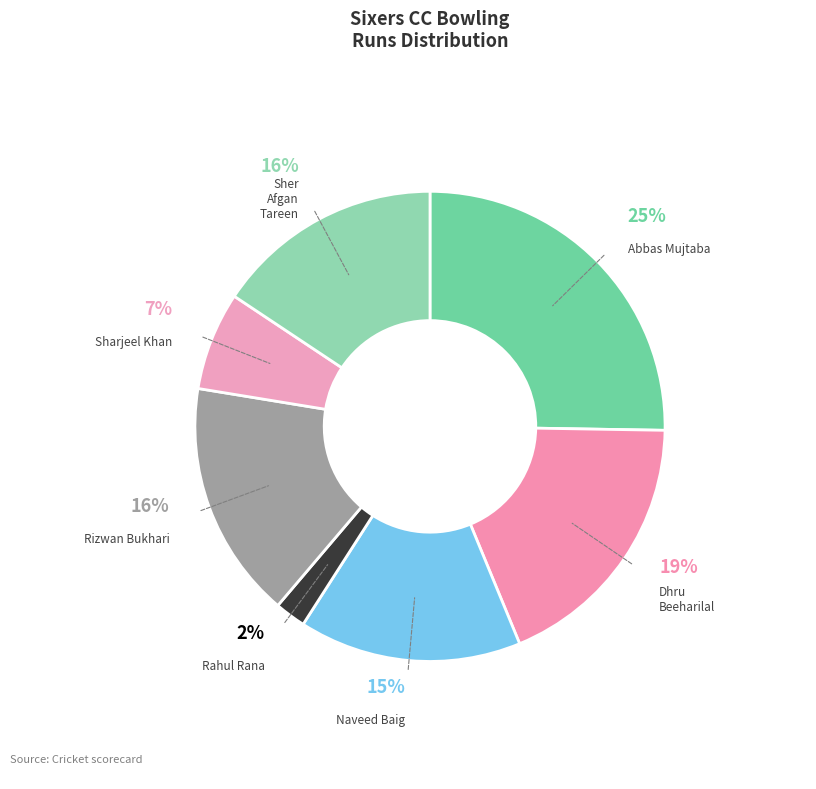

Does any single category account for the majority?

No